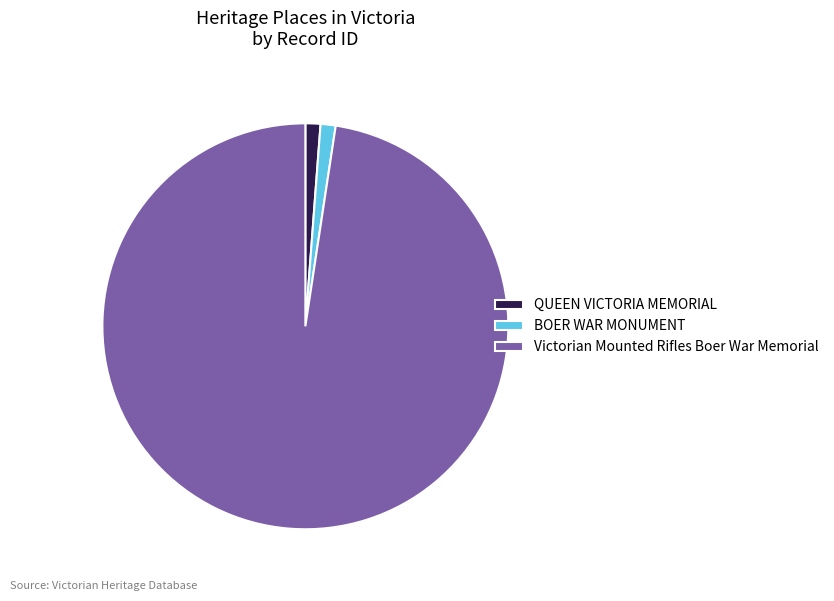

What is the ratio of the value at Victorian Mounted Rifles Boer War Memorial to the value at BOER WAR MONUMENT?

81.5